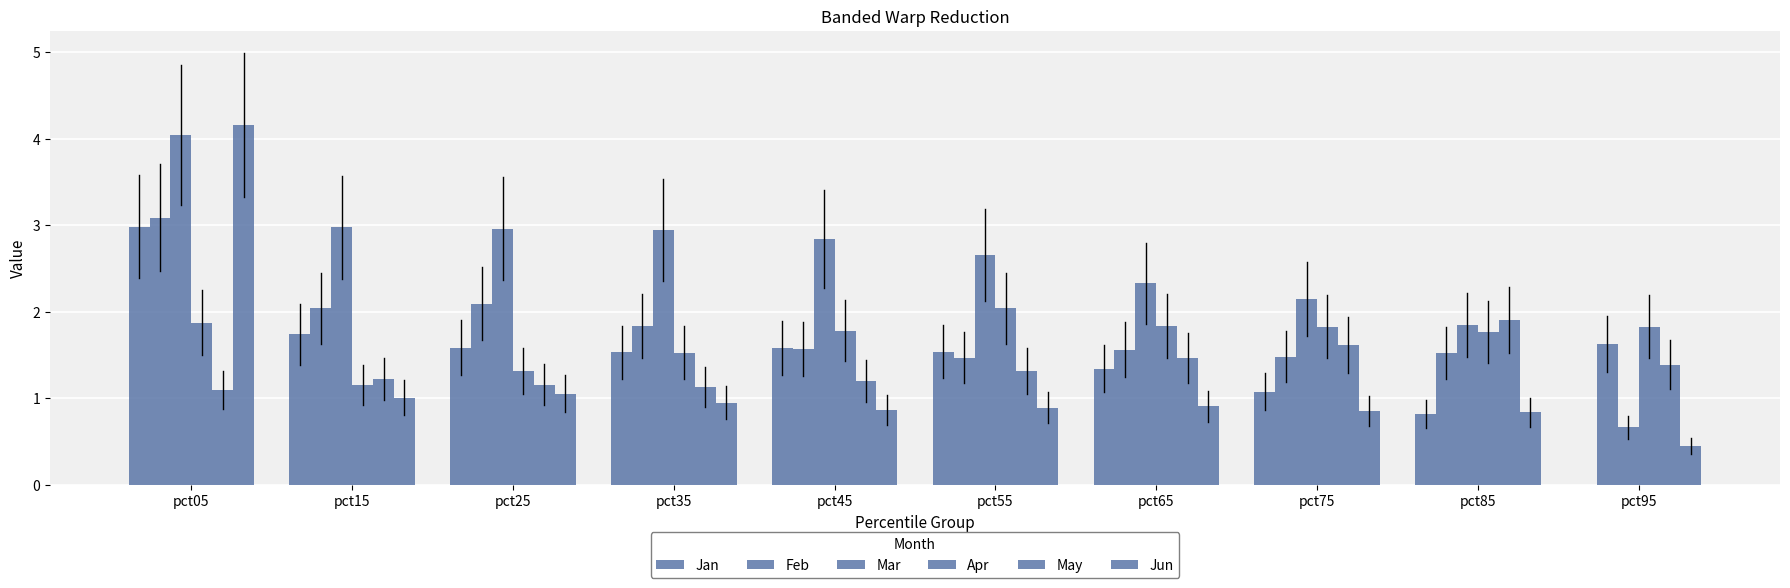

How many series are shown in this chart?

6